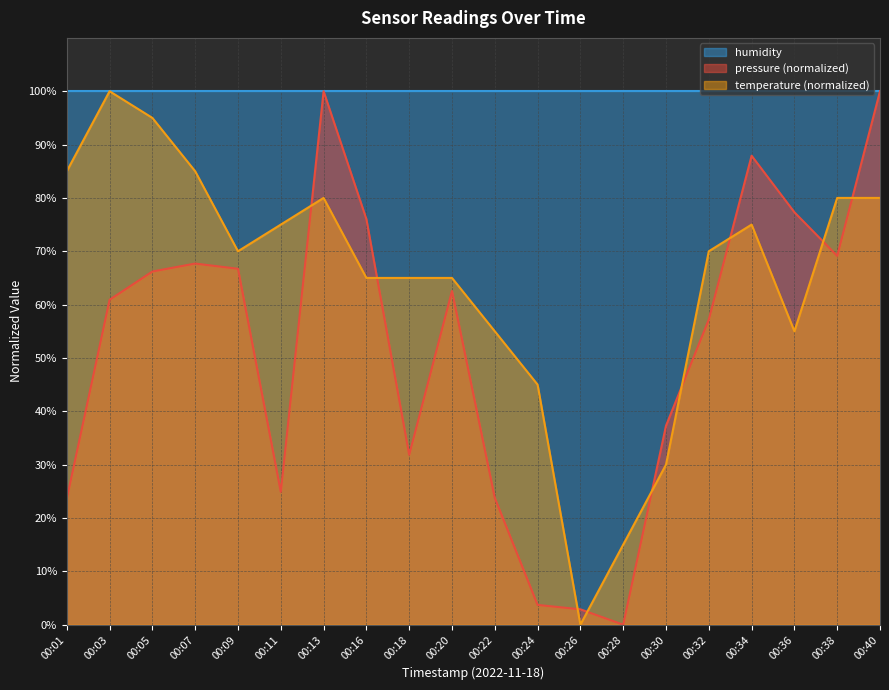

Does the chart have visible grid lines?

Yes